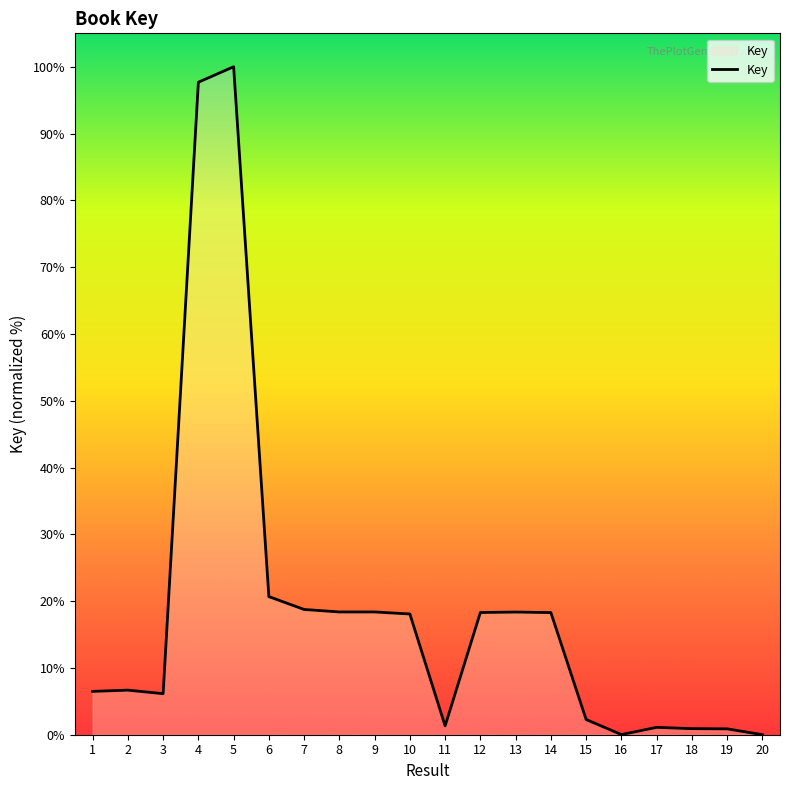

What is the ratio of the value at 17 to the value at 6?

0.1